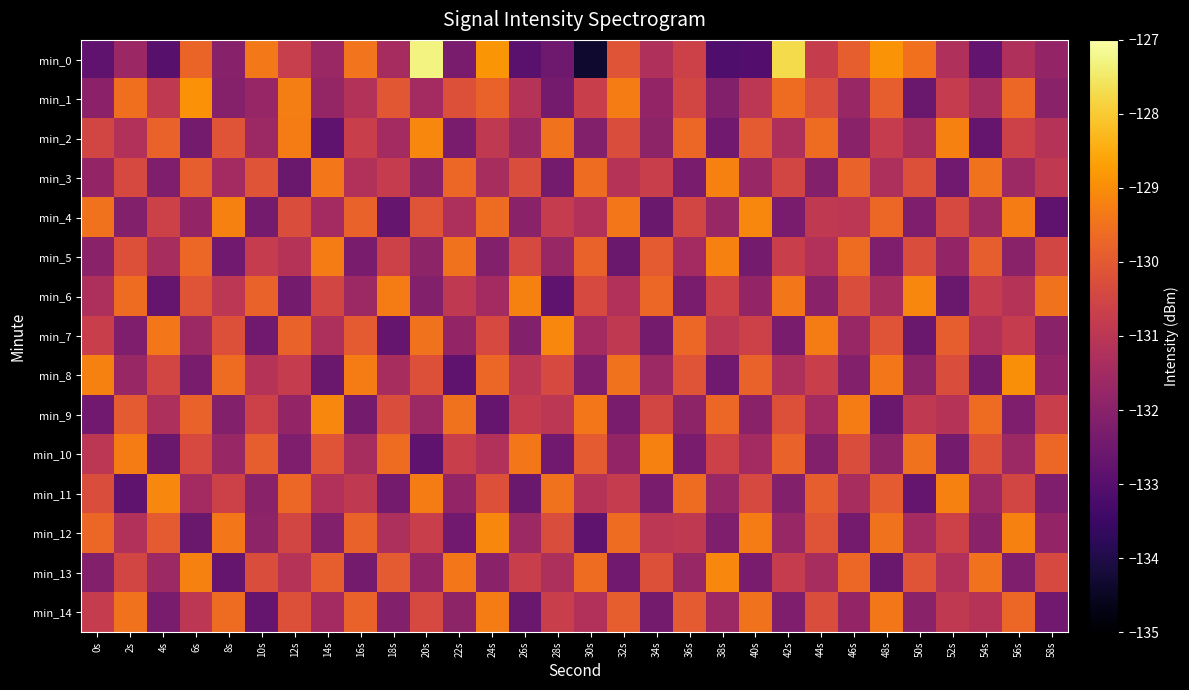

Which category has the highest value across all series?

20s